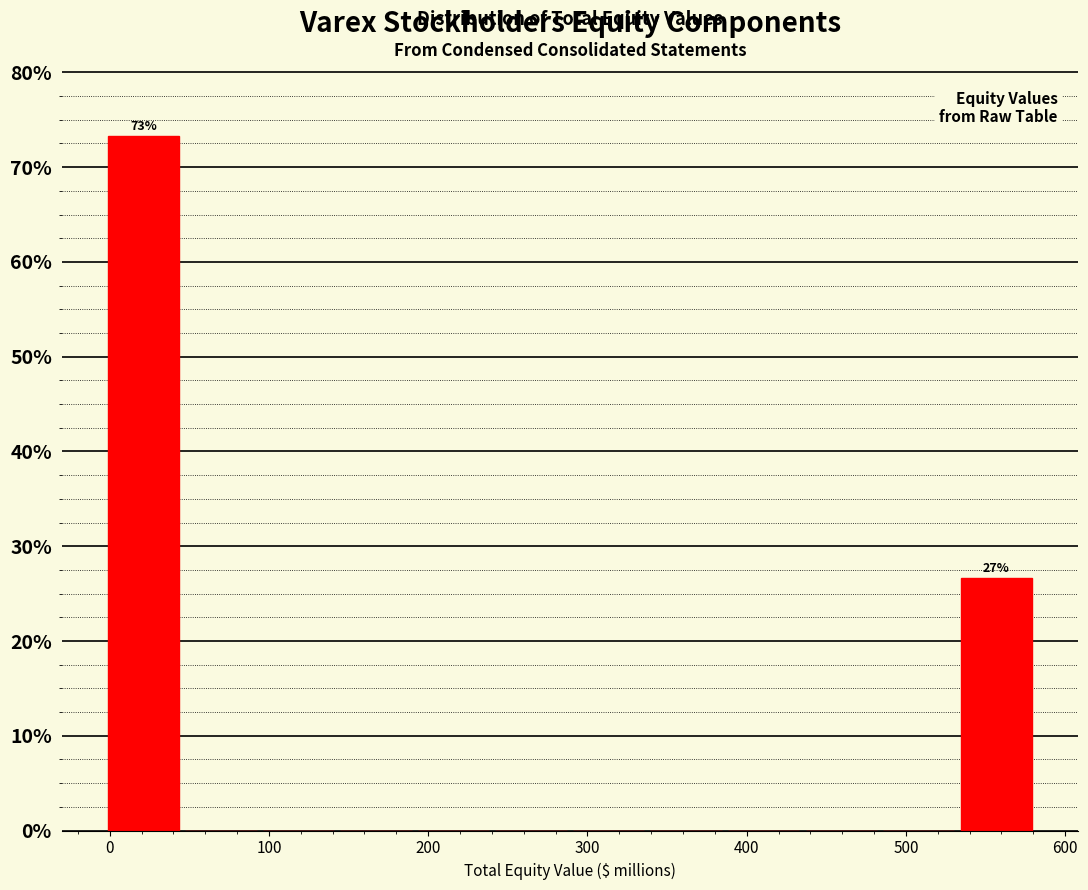

Over which range of the x-axis is the bar tallest?

0 to 50